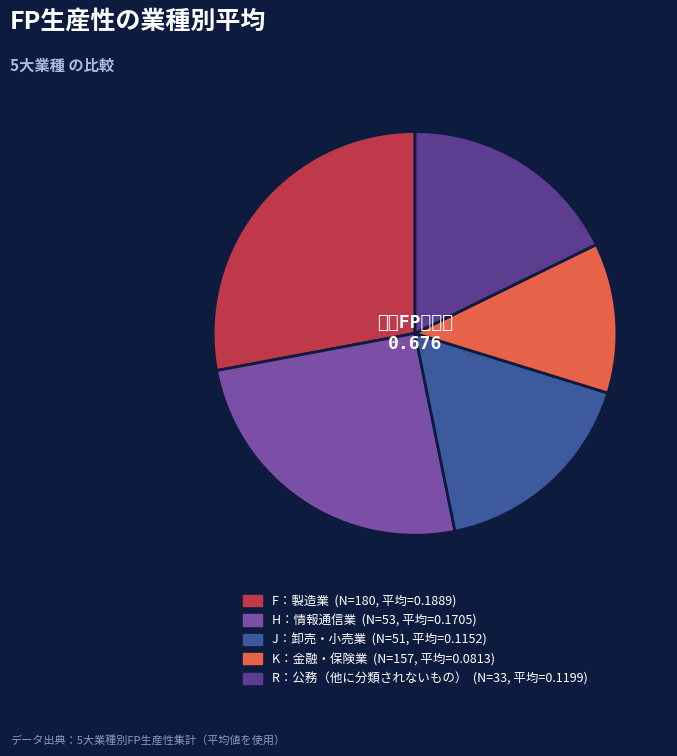

Combined, do F：製造業 and H：情報通信業 account for over 50%?

Yes